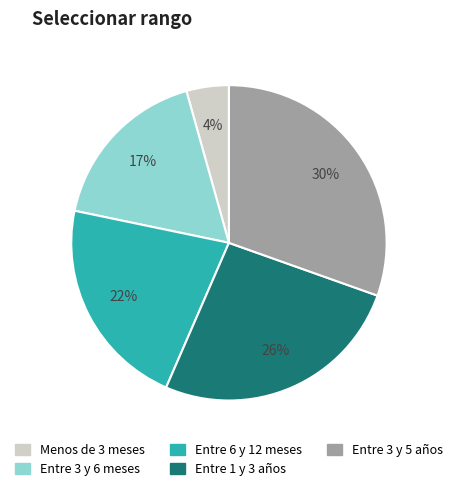

Is it true that Entre 3 y 6 meses is 17% of the pie?

True